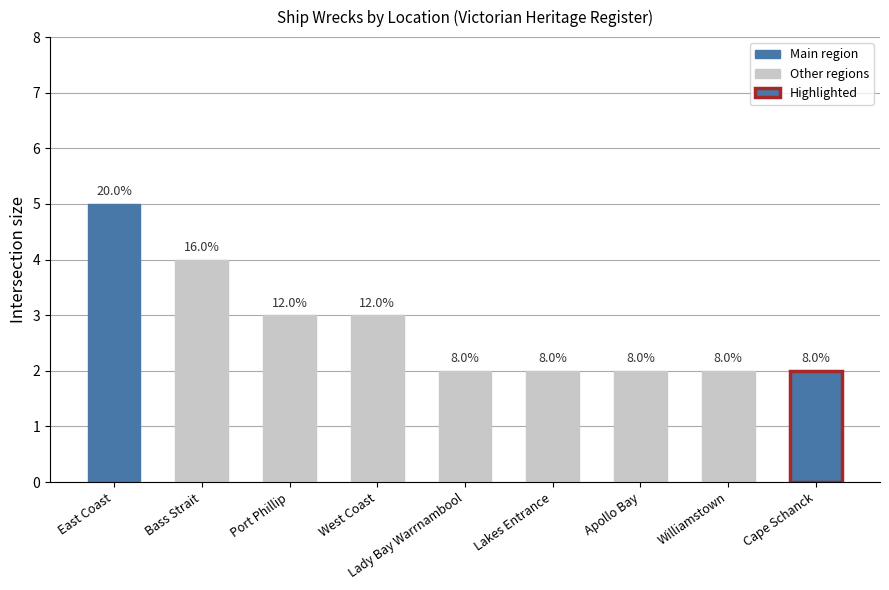

Does the chart contain any negative values?

No